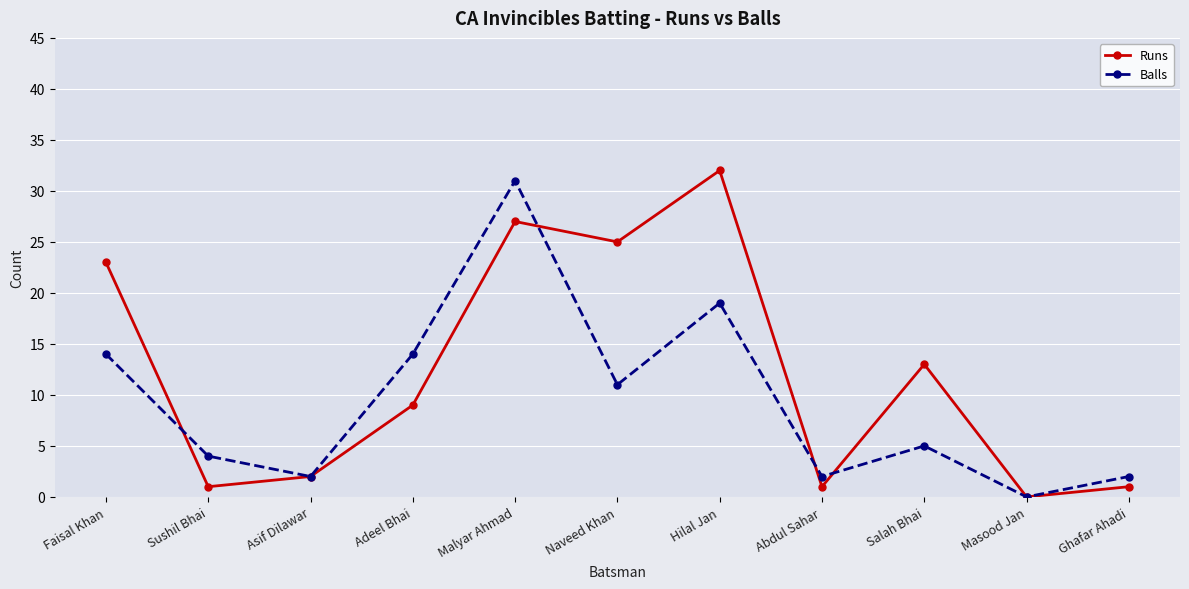

Which series has the largest total across all categories?

Runs